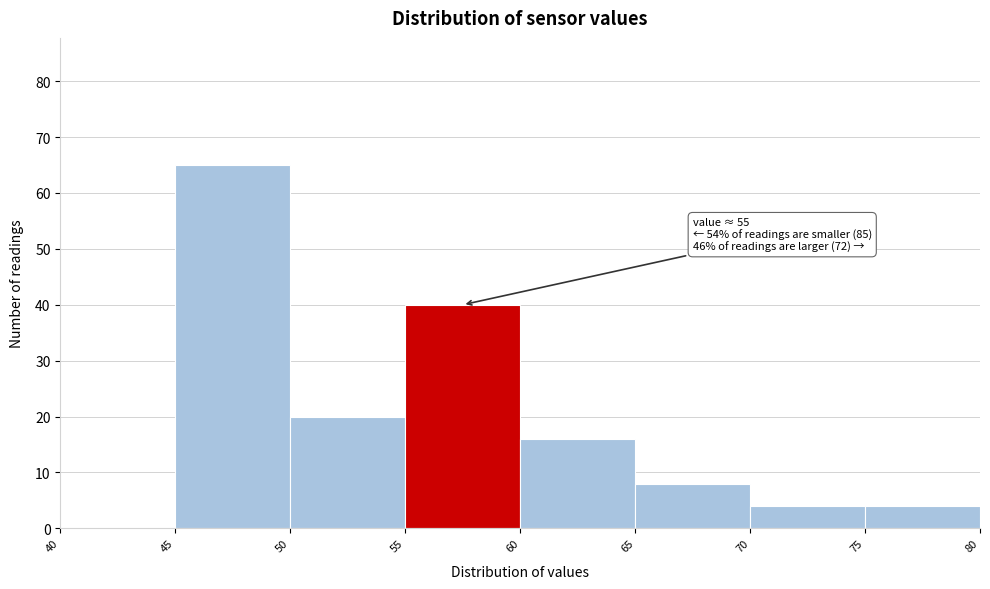

Over which range of the x-axis is the bar tallest?

45 to 50